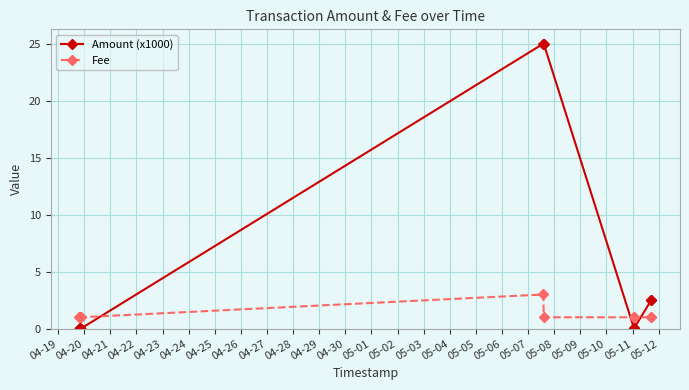

At how many categories does at least one series exceed 5?

2